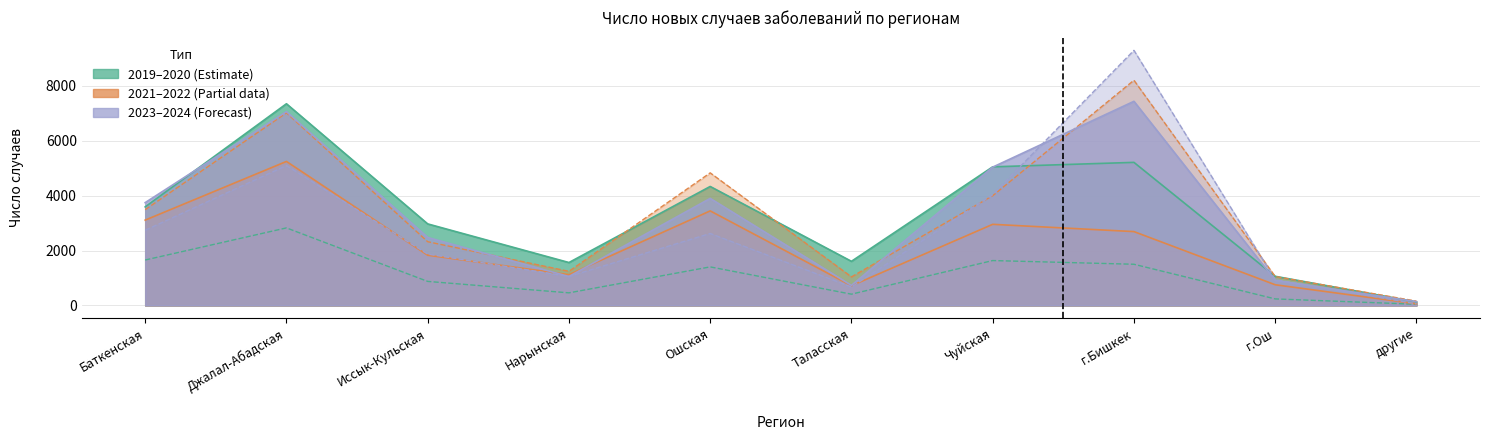

List the series in order of their peak value, lowest first.

2020, 2021, 2019, 2023, 2022, 2024